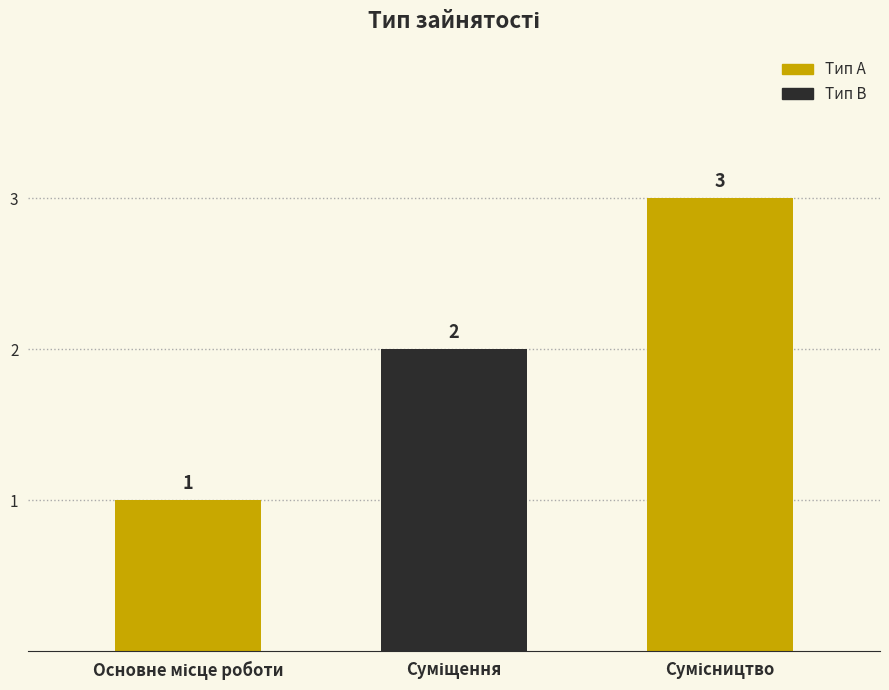

How many values are between 1 and 3?

3